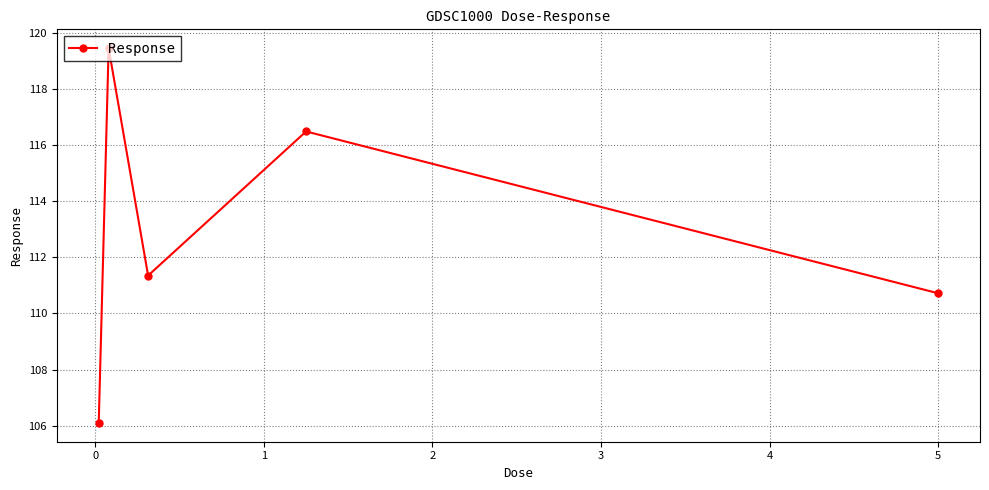

What is the value of the 3rd point from the left?

111.3